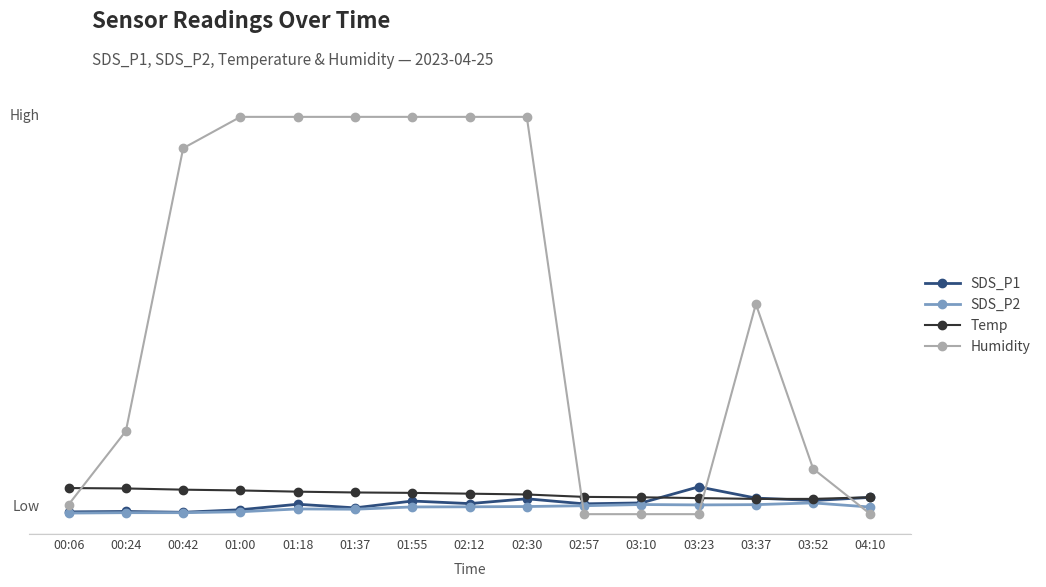

True or false: SDS_P2 and Temp cross at least once.

False